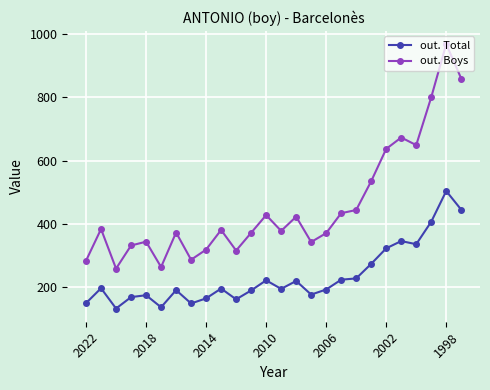

List the series in order of their overall mean, lowest first.

out. Total, out. Boys